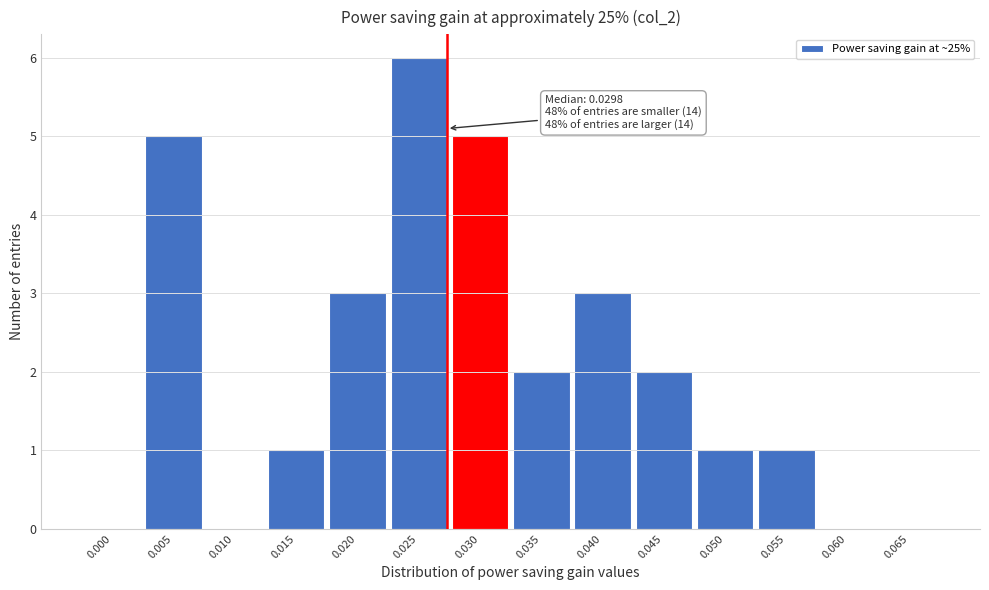

Reading left to right, list all the values displayed in this chart.

0.000=0	0.005=5	0.010=0	0.015=1	0.020=3	0.025=6	0.030=5	0.035=2	0.040=3	0.045=2	0.050=1	0.055=1	0.060=0	0.065=0